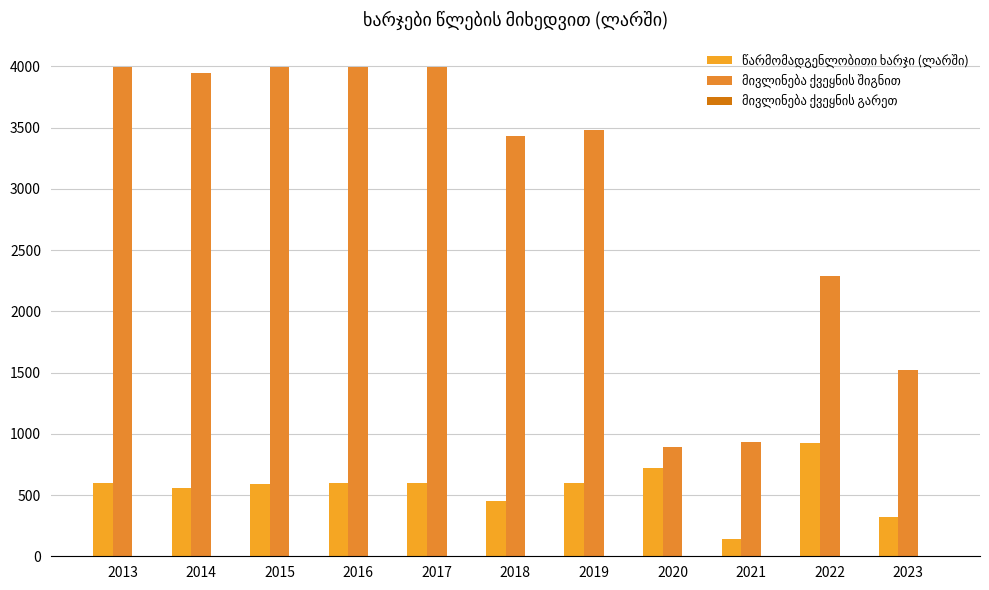

How many categories are shown in the chart?

11